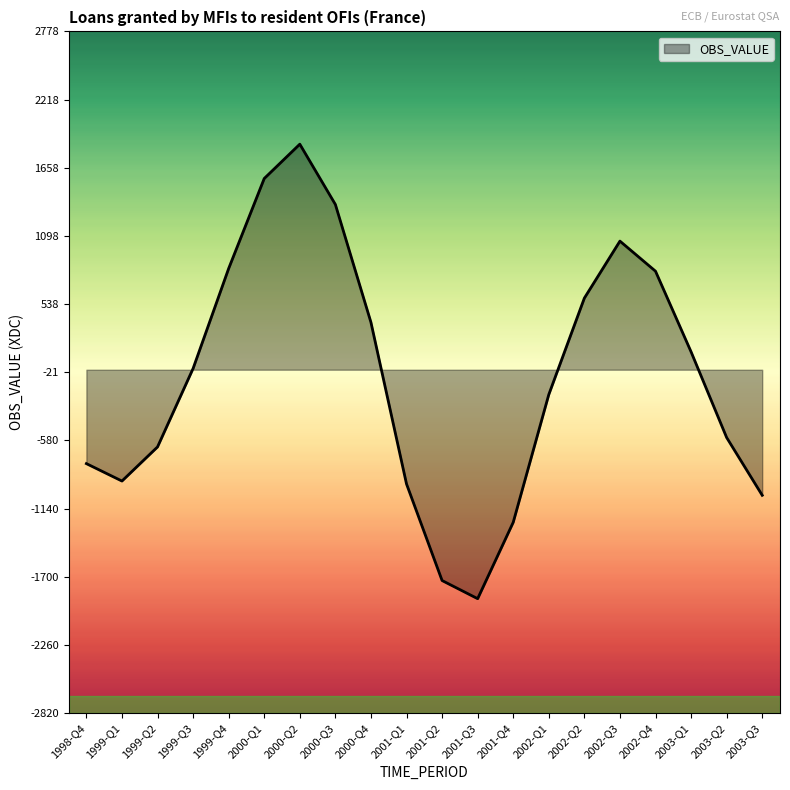

Between 2002-Q2 and 2003-Q2, which is larger?

2002-Q2